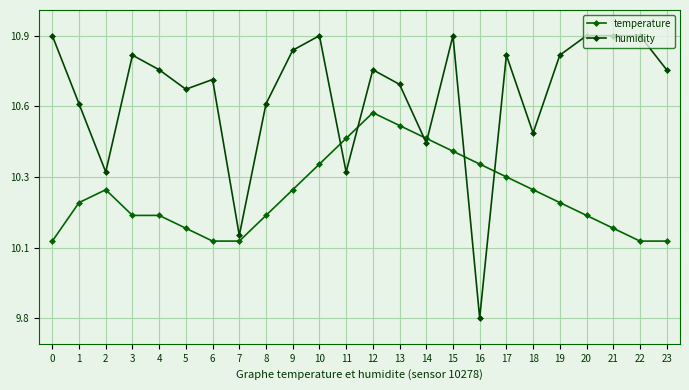

Is this an area chart (filled region under the line)?

No